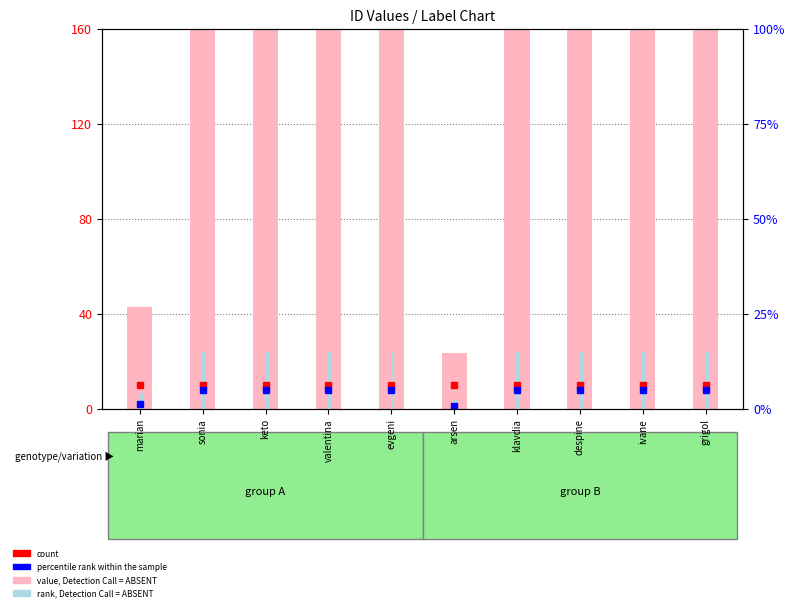

Which has a higher value, sonia or keto?

sonia